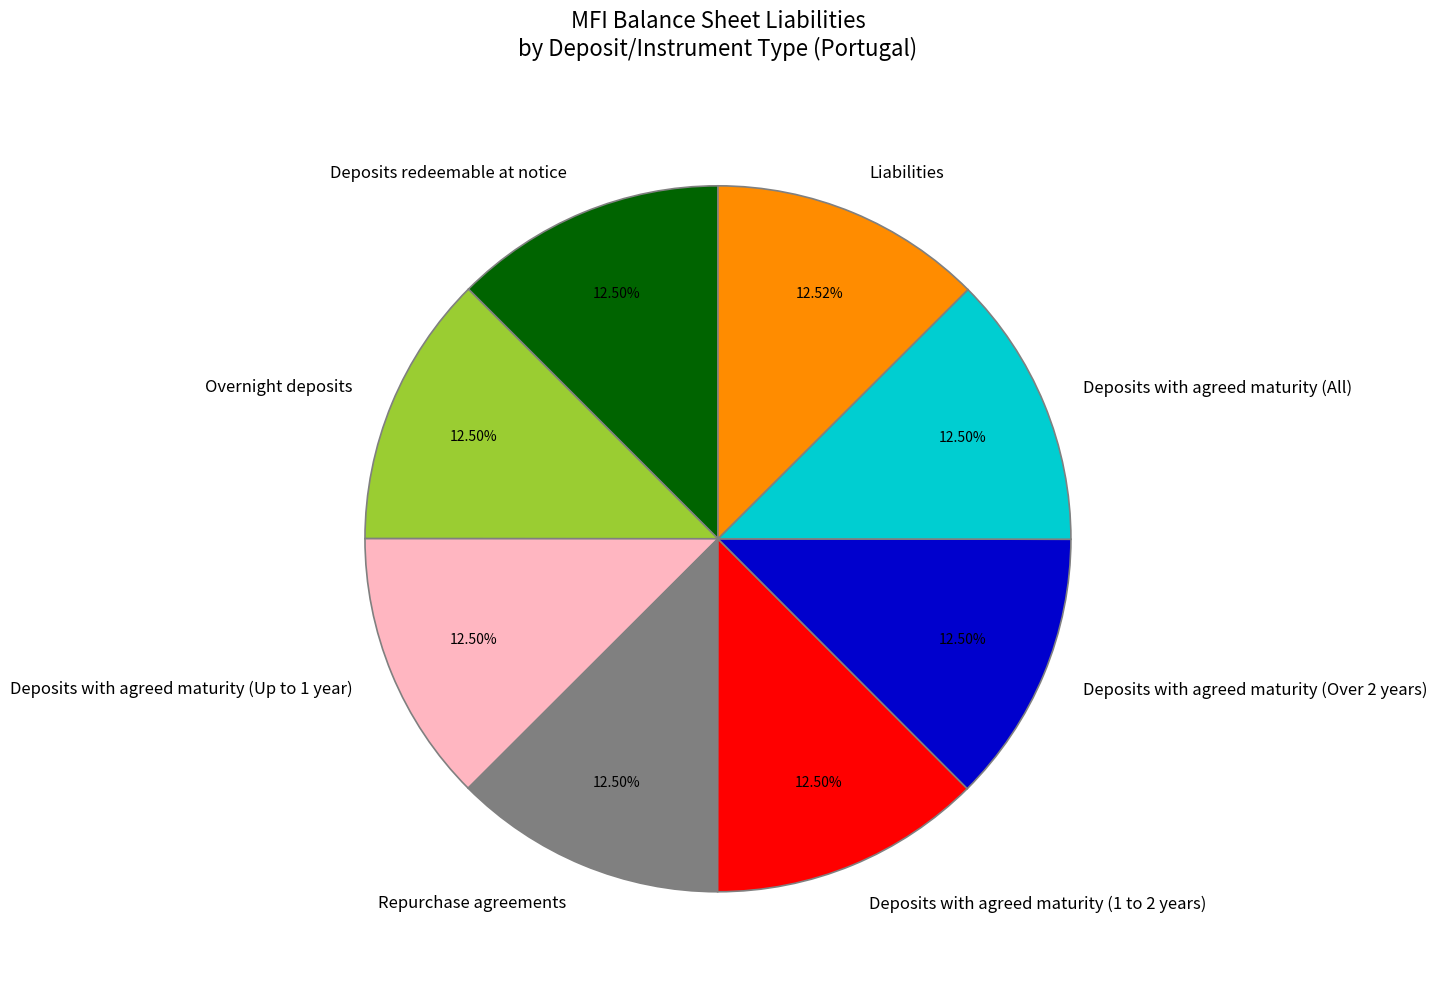

Is there a majority slice in this chart?

No